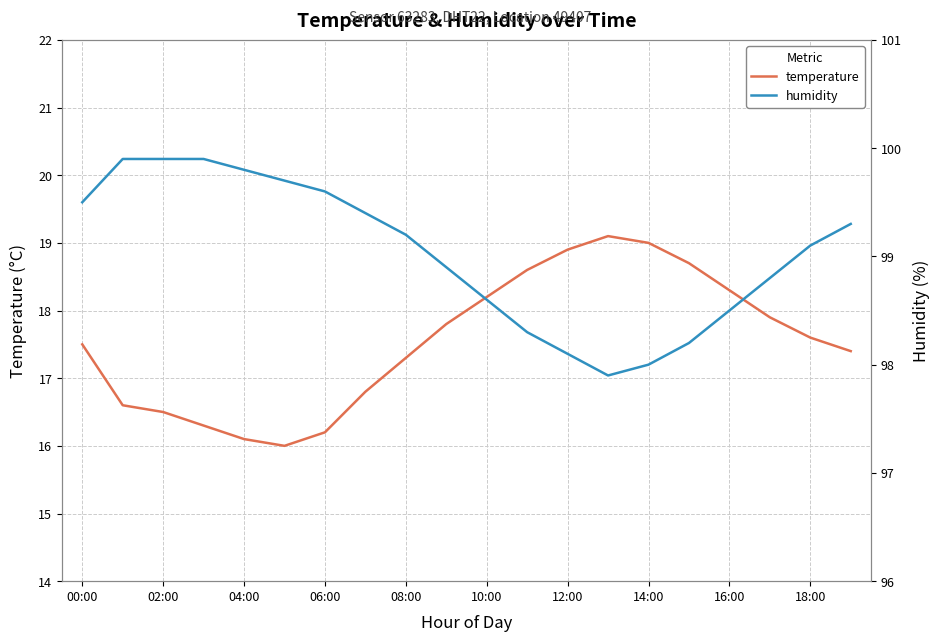

True or false: temperature has a value of 17.5 at 00:00.

True